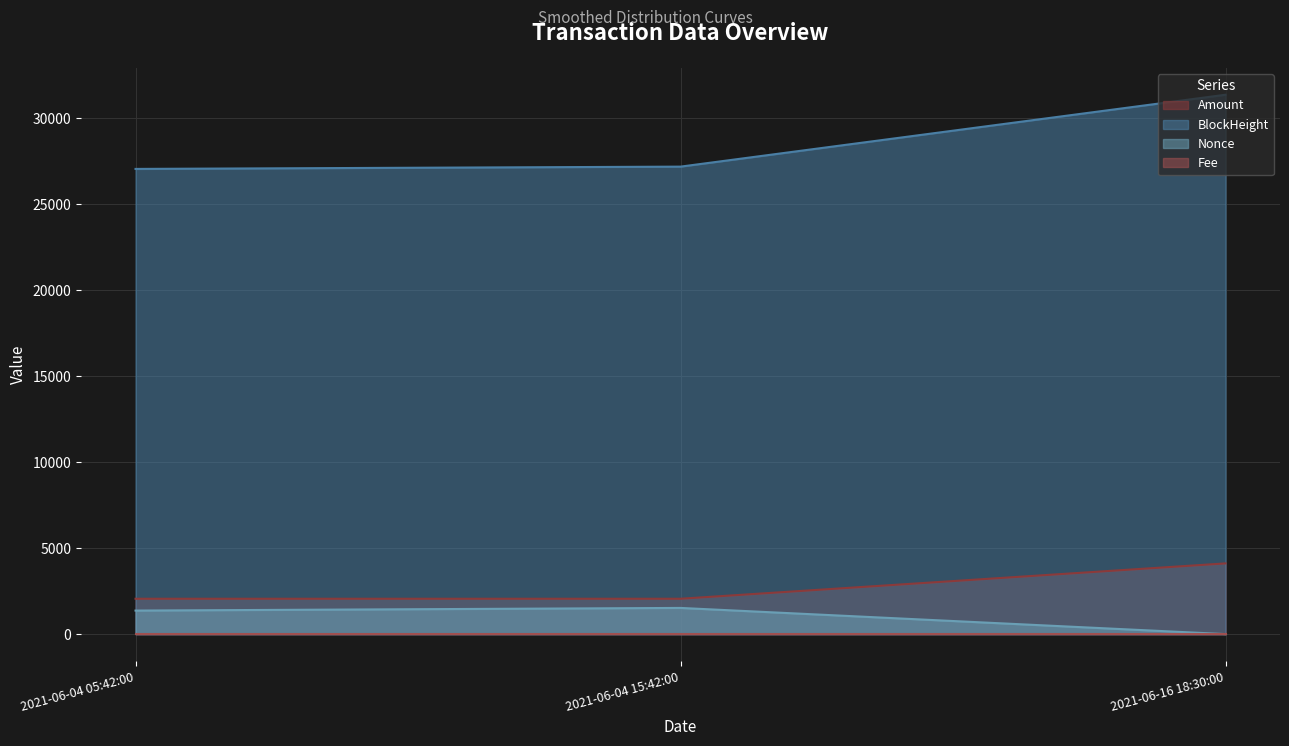

Rank the categories by BlockHeight value from highest to lowest.

2021-06-16 18:30:00, 2021-06-04 15:42:00, 2021-06-04 05:42:00